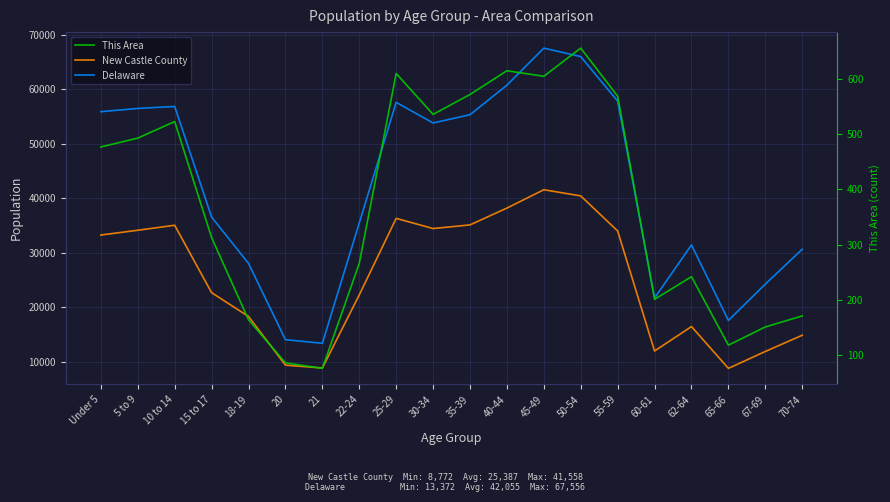

Reading left to right, list all the values displayed in this chart.

New Castle County: 33249	34123	35040	22667	18299	9366	8836	22255	36305	34439	35105	38193	41558	40429	33990	11959	16444	8772	11872	14851
Delaware: 55886	56486	56848	36545	28038	14041	13372	35454	57603	53814	55329	60758	67556	65998	57816	21688	31425	17571	24238	30644
This Area: 477	493	523	313	164	86	76	266	610	536	572	615	605	656	569	201	242	118	151	171